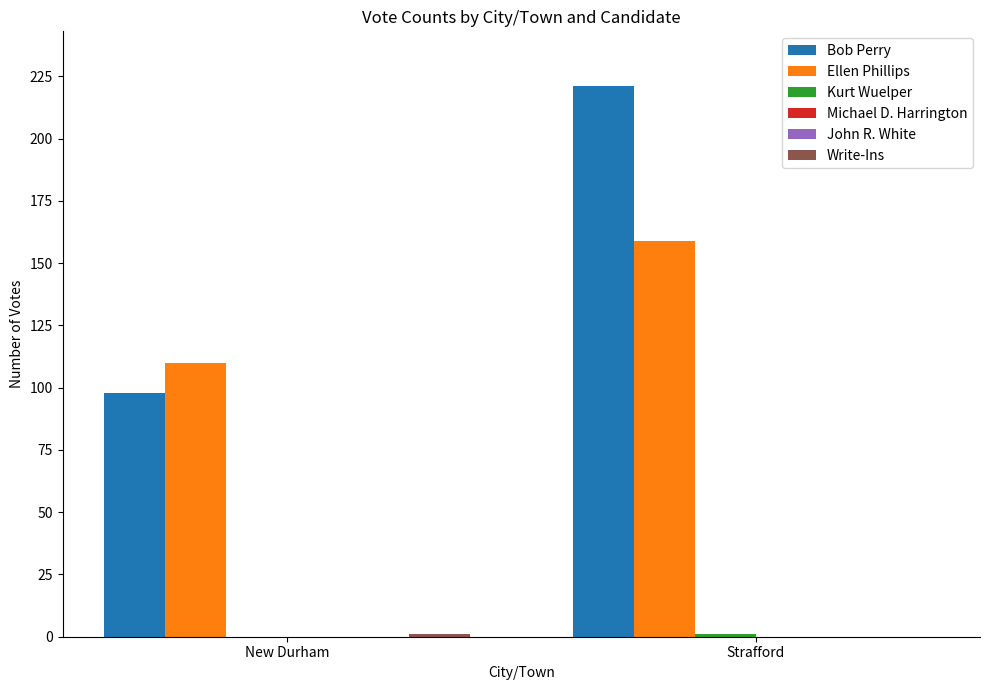

What are all the series names shown in the legend?

Bob Perry, Ellen Phillips, Kurt Wuelper, Michael D. Harrington, John R. White, Write-Ins